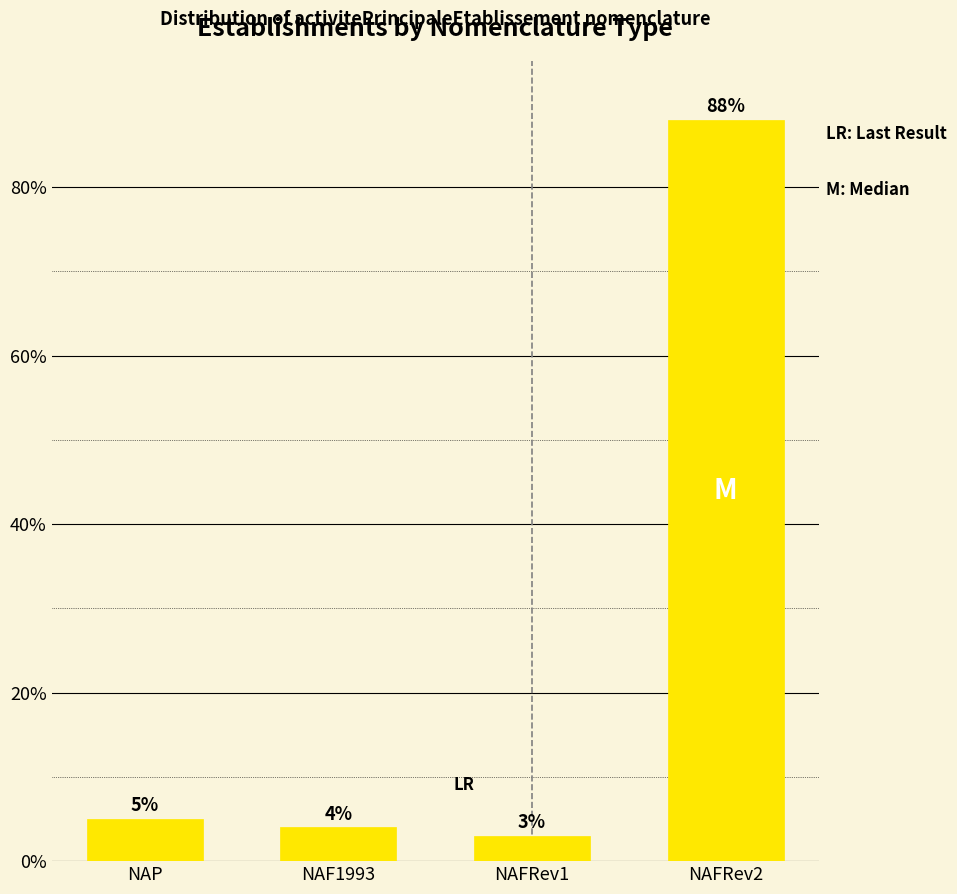

Which category has the lowest value across all series?

NAFRev1